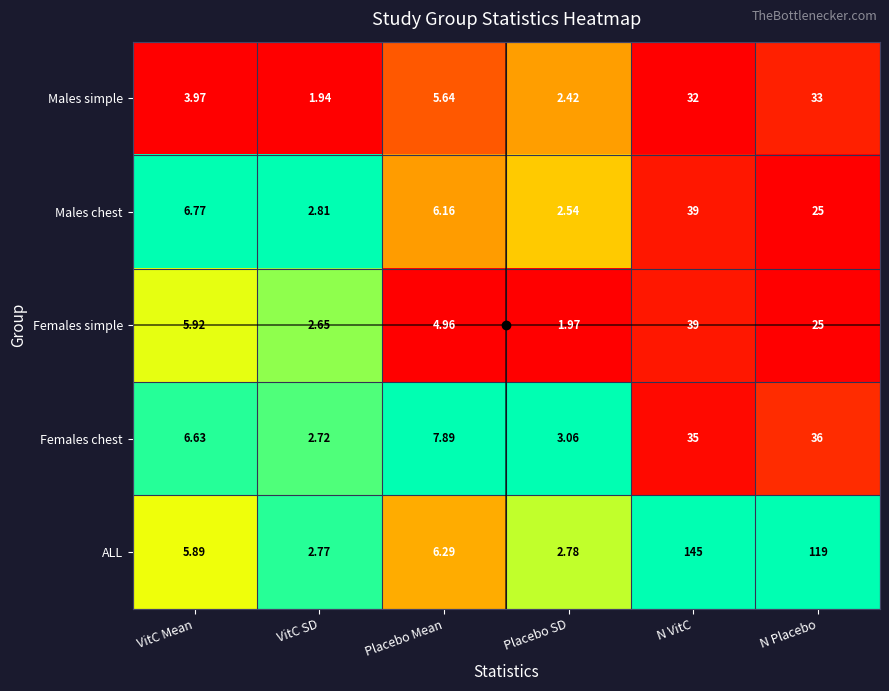

At which category does the chart reach its minimum across all series?

VitC SD